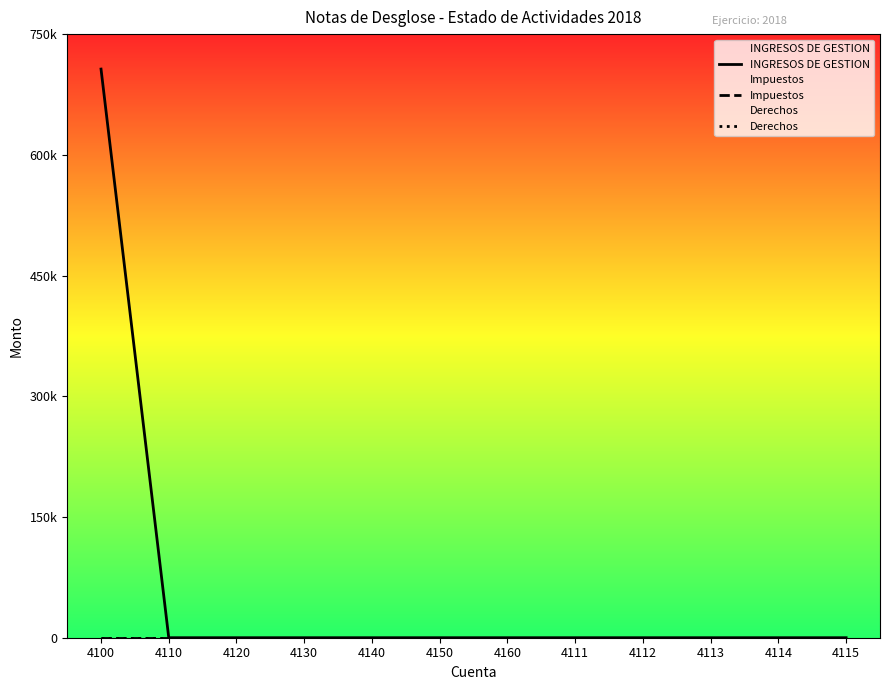

How many data points does each series have?

12